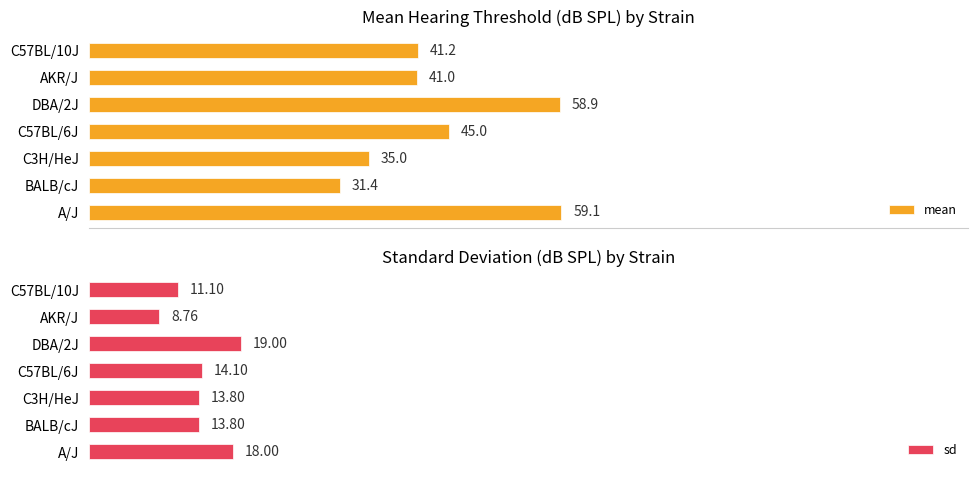

How many categories are shown in the chart?

7